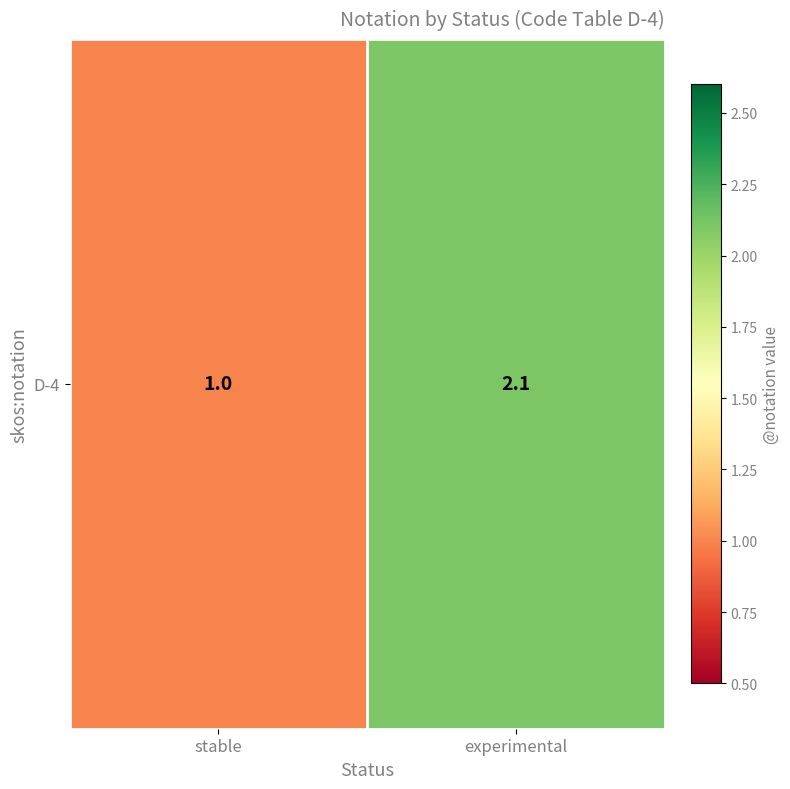

List the labels in order of value, largest first.

experimental, stable